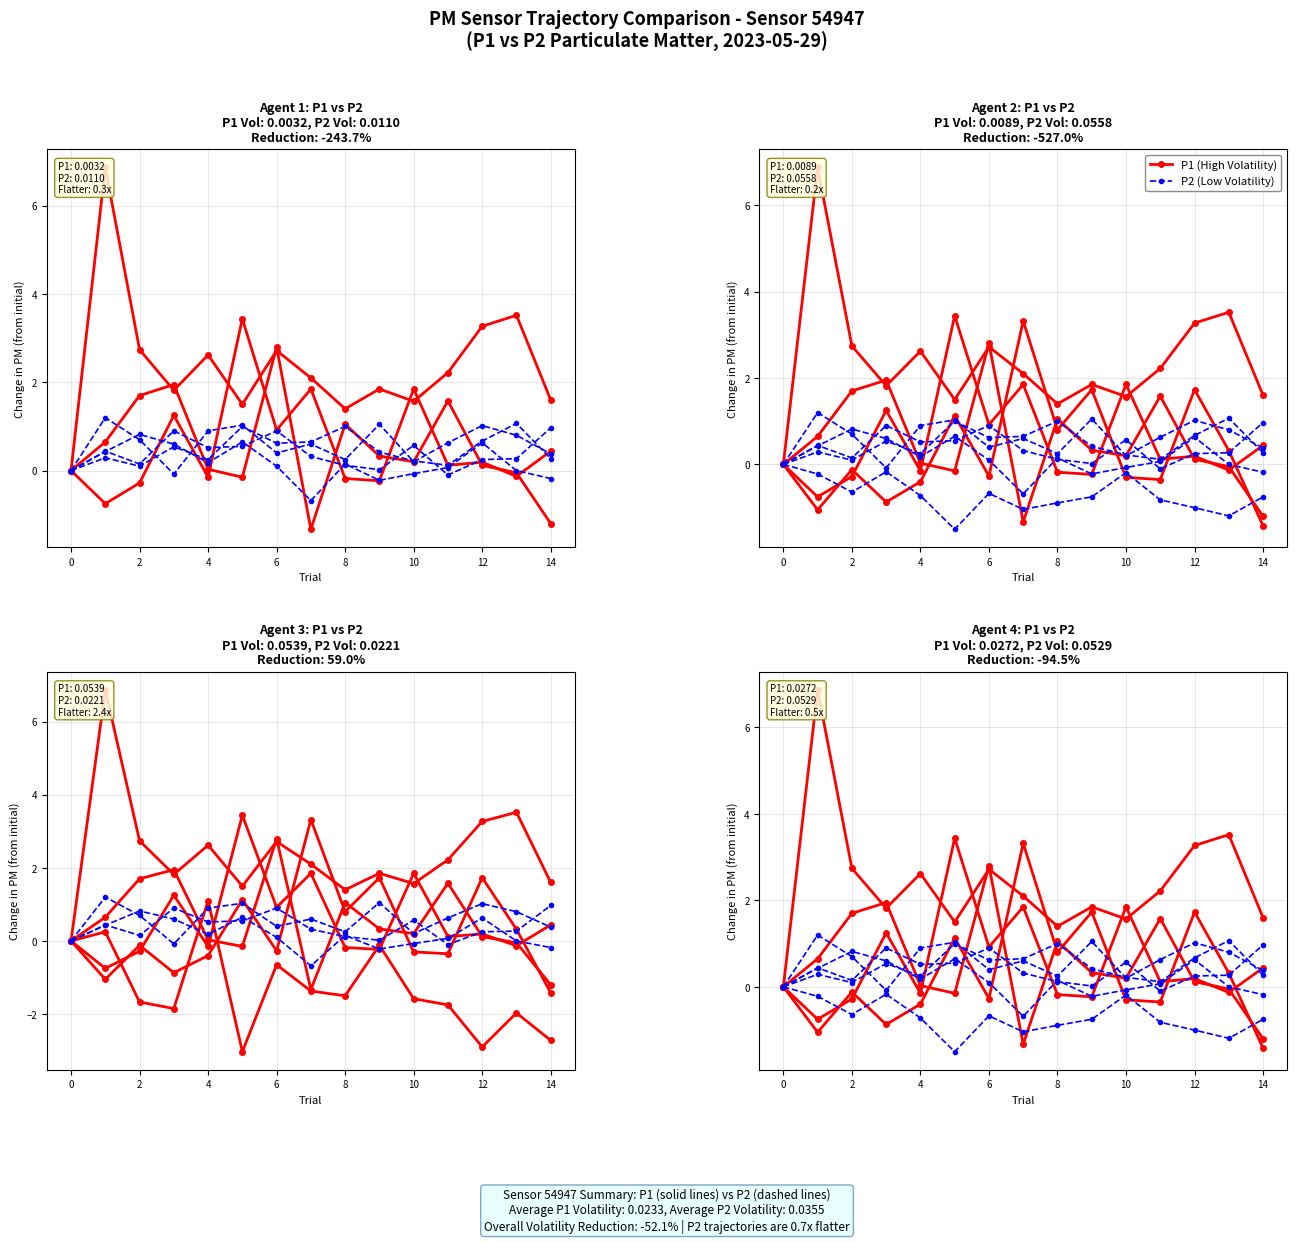

Is this an area chart (filled region under the line)?

No